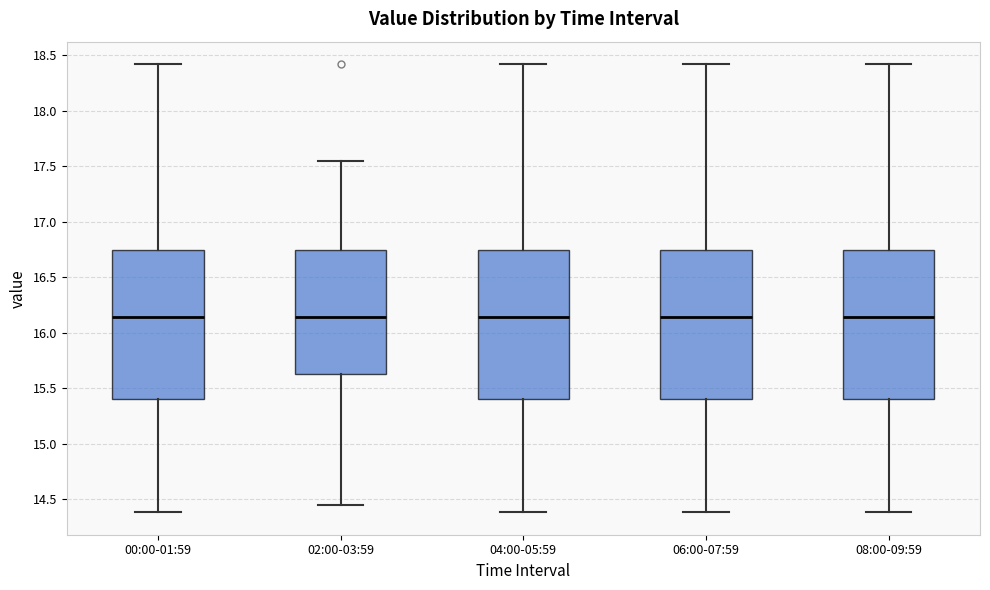

Where does the upper whisker of the box for 00:00-01:59 end on the y-axis? The values are not printed on the chart, so give them approximately, as read against the axis.

18.40